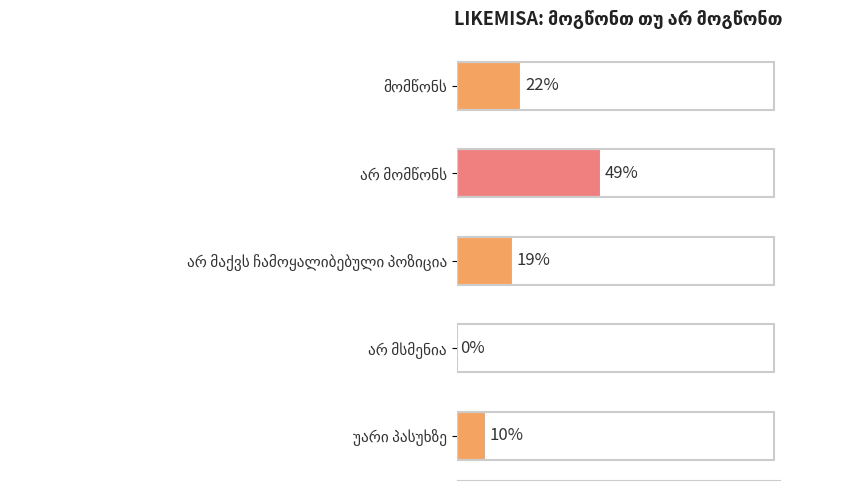

What is the maximum value shown in the chart?

49